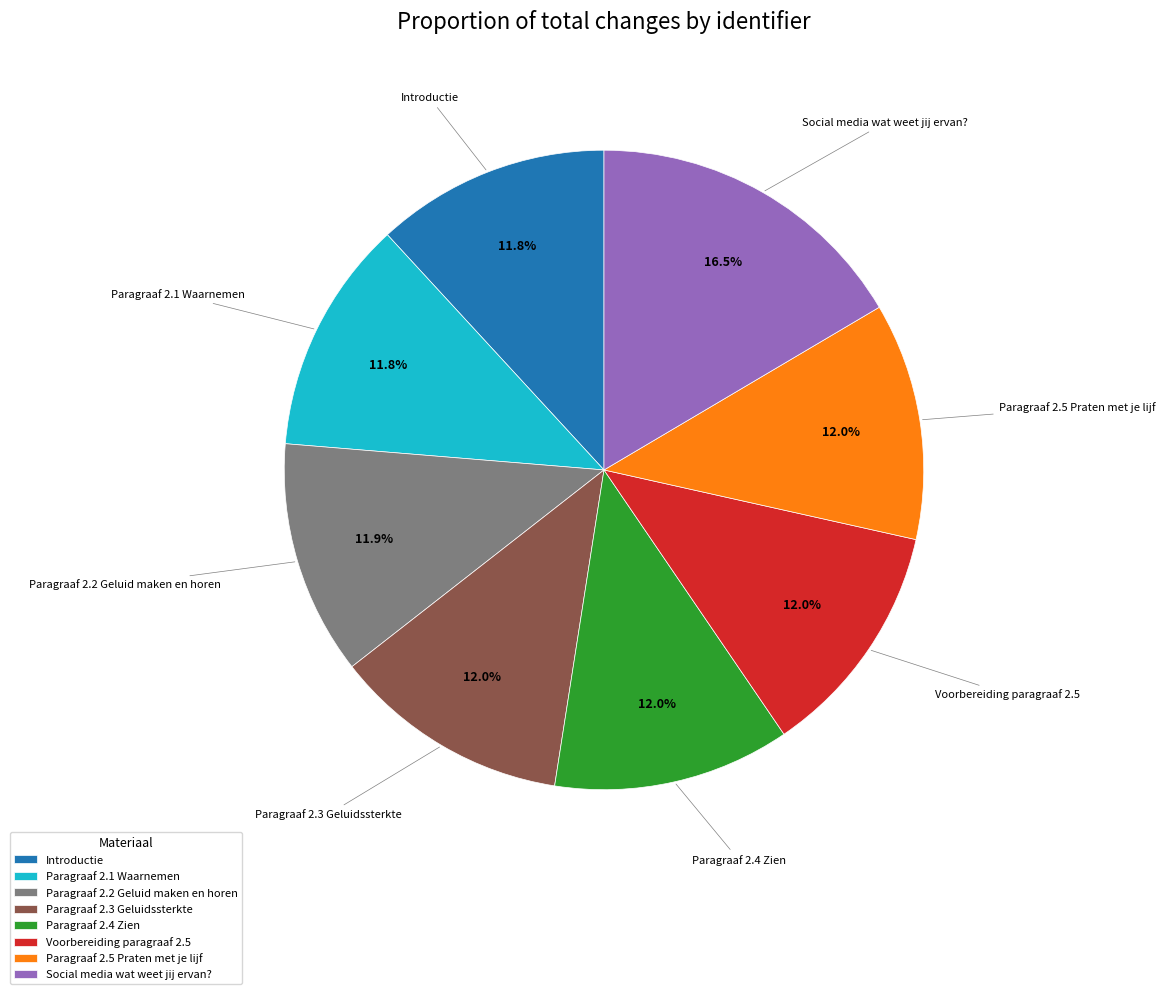

Is it true that Paragraaf 2.1 Waarnemen is 3% of the pie?

False